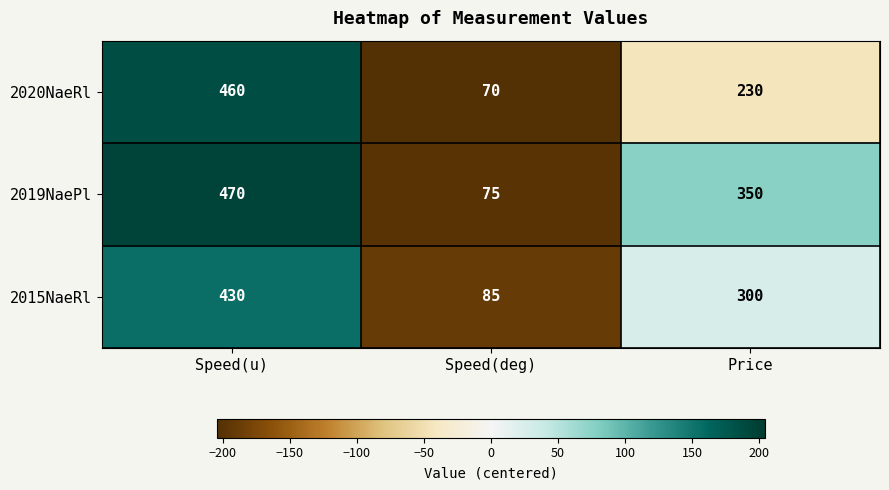

Which series has the largest total across all categories?

2019NaePl